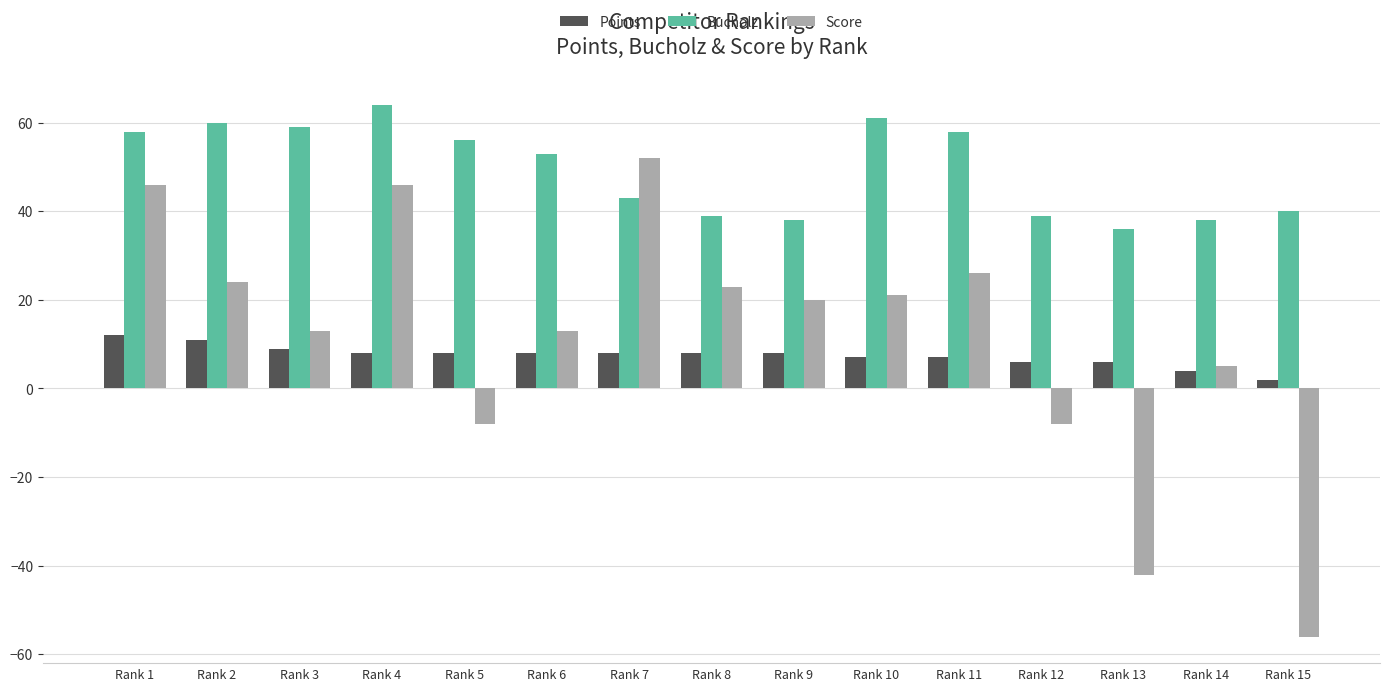

How many data points in Bucholz are less than 53?

7